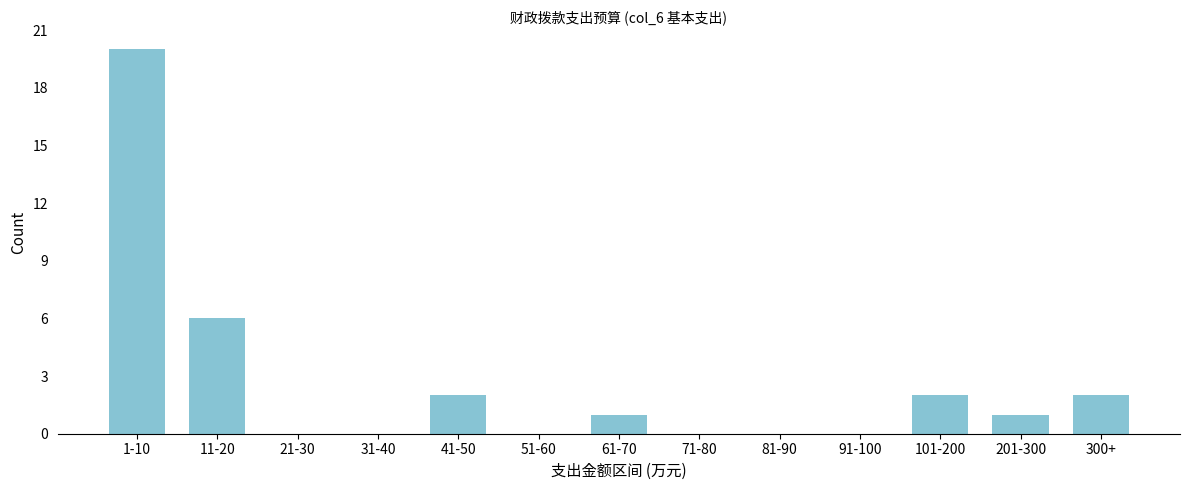

Reading left to right, what are all the values shown in this chart?

1-10=20	11-20=6	21-30=0	31-40=0	41-50=2	51-60=0	61-70=1	71-80=0	81-90=0	91-100=0	101-200=2	201-300=1	300+=2